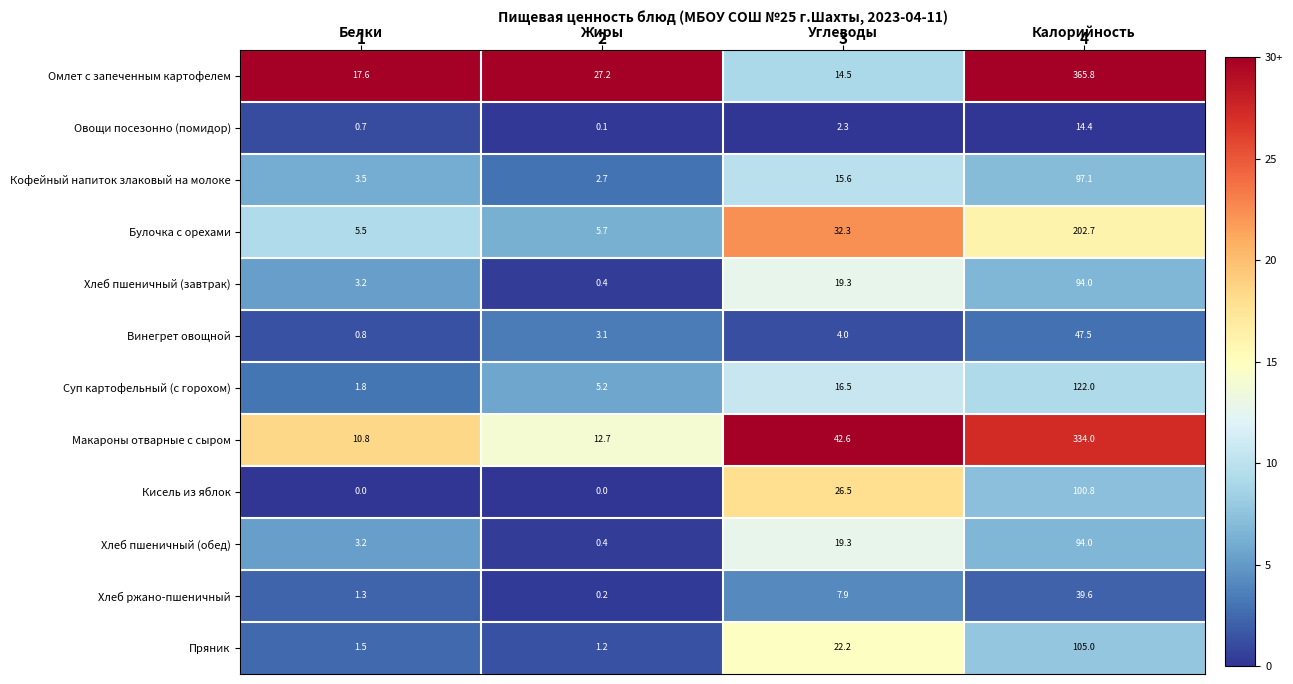

Is it true that Суп картофельный (с горохом) equals 5.2 at Жиры?

True